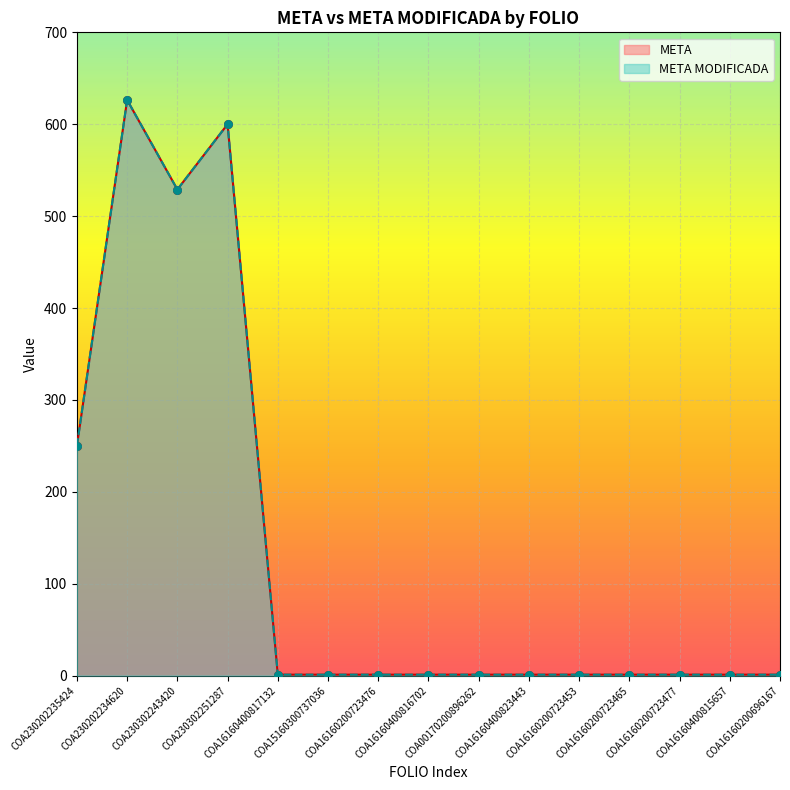

Is the value of META at COA16160400816702 greater than the value of META MODIFICADA at COA16160400823443?

No